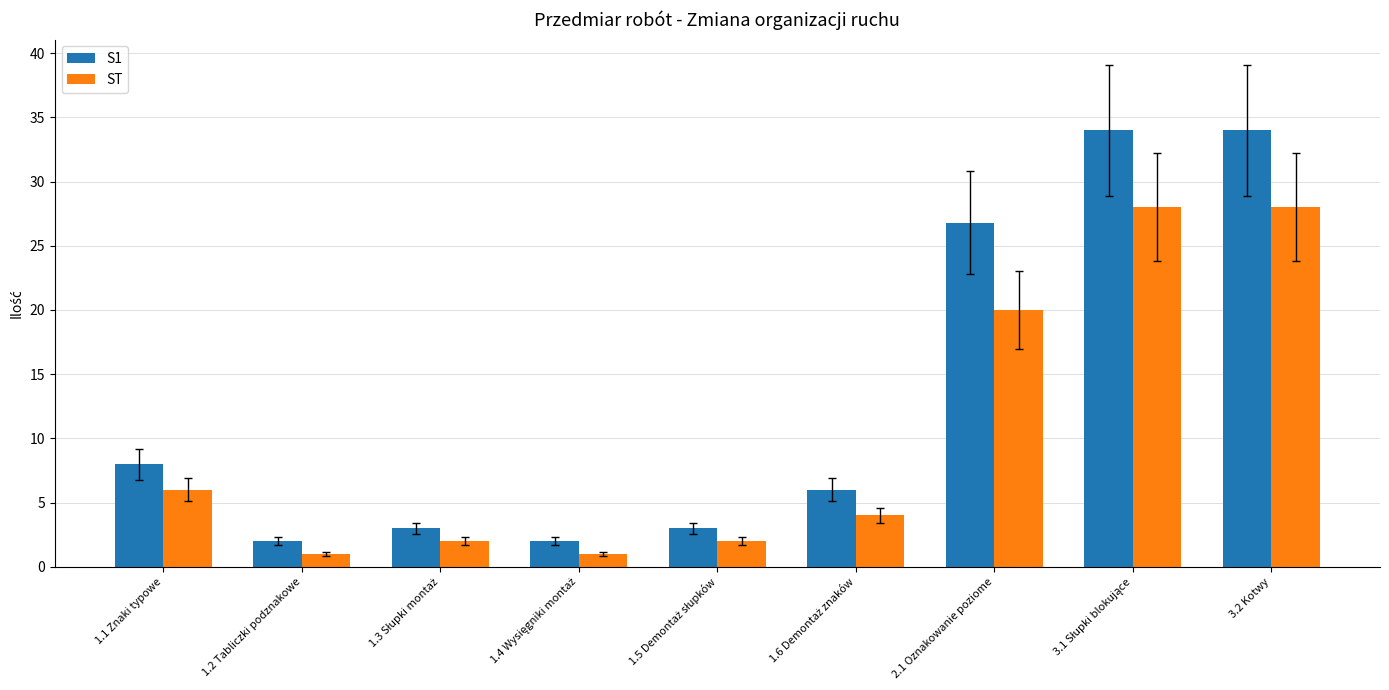

The value of S1 at 1.1 Znaki typowe is 3.4. True or false?

False